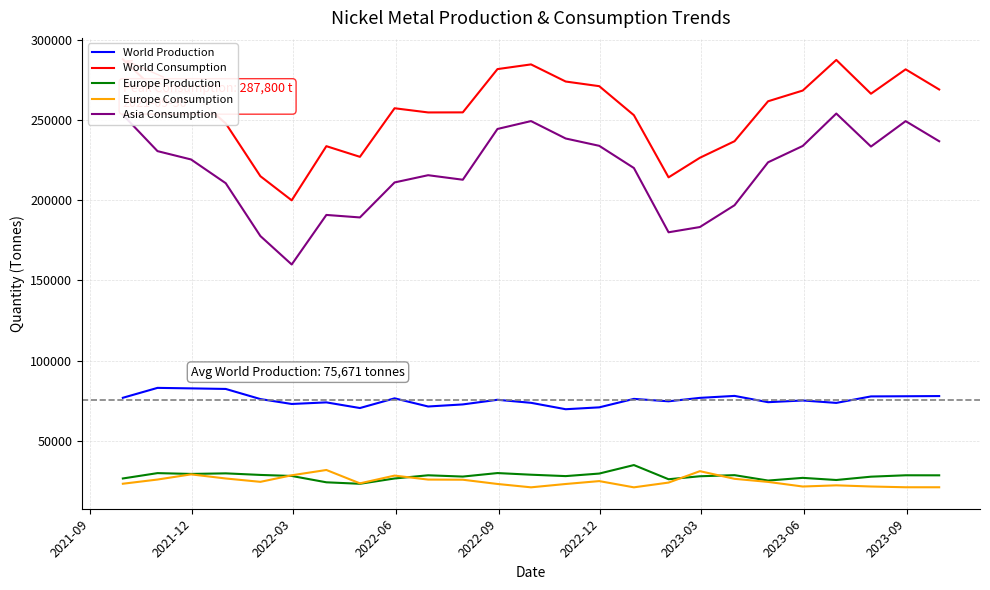

In Asia Consumption, how many points are lower than both neighbors (excluding endpoints)?

5